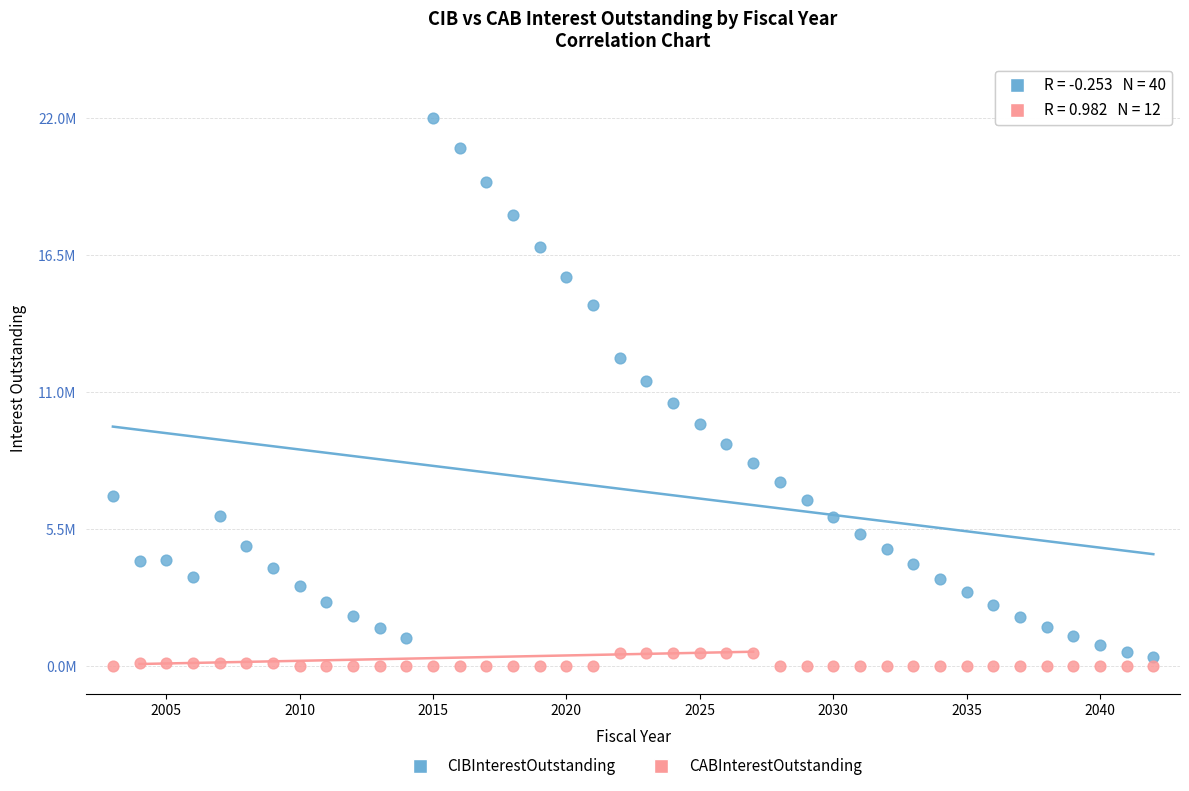

Which series has the widest spread of Y values?

CIBInterestOutstanding